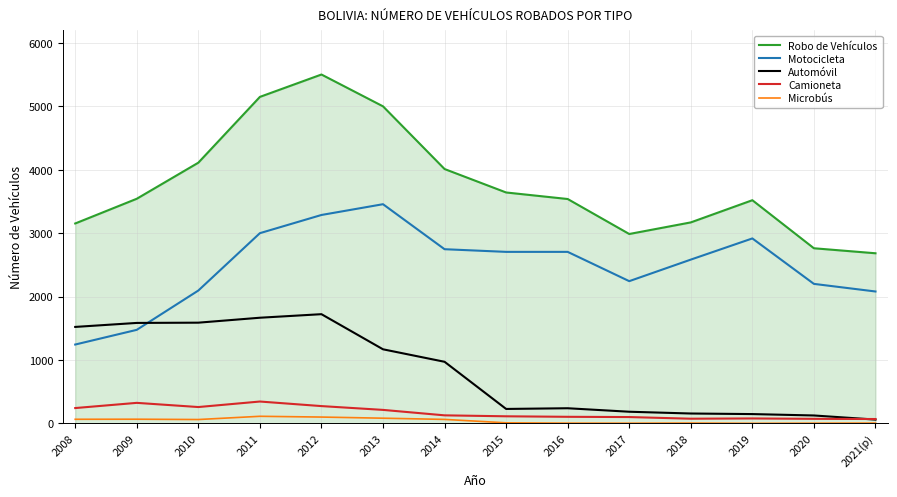

The value of Automóvil at 2016 is 238. True or false?

True